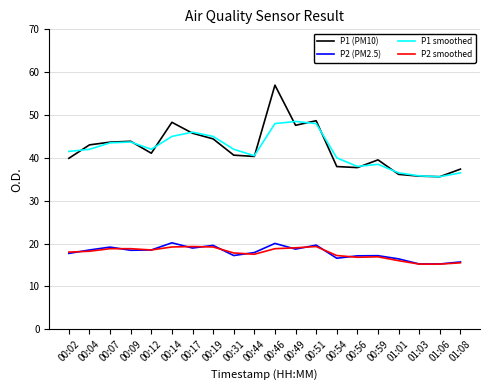

True or false: P2 smoothed has a value of 27.4 at 00:46.

False